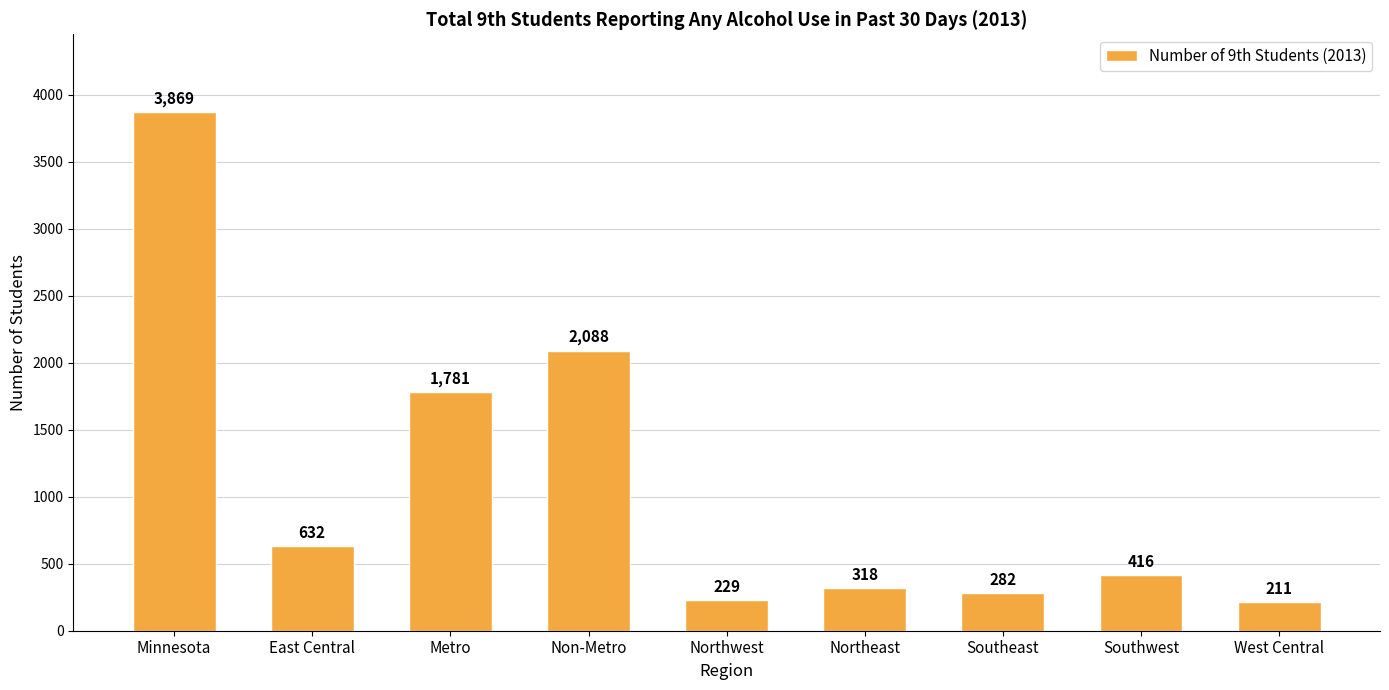

Are the bars horizontal?

No